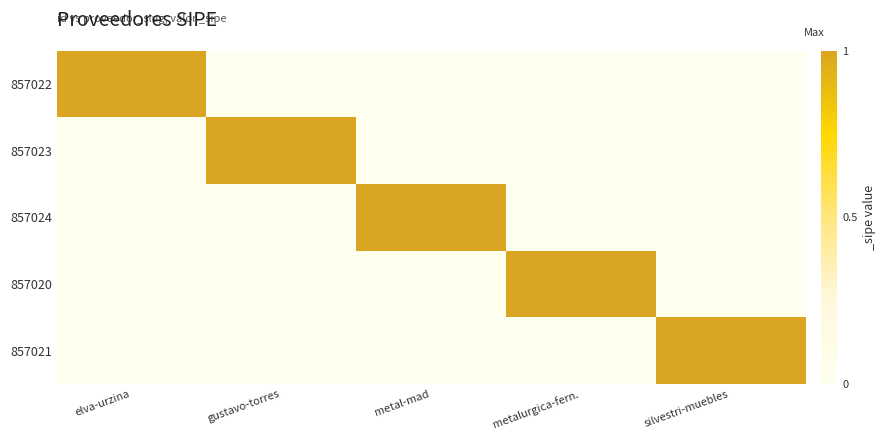

Count the number of categories in the chart.

5